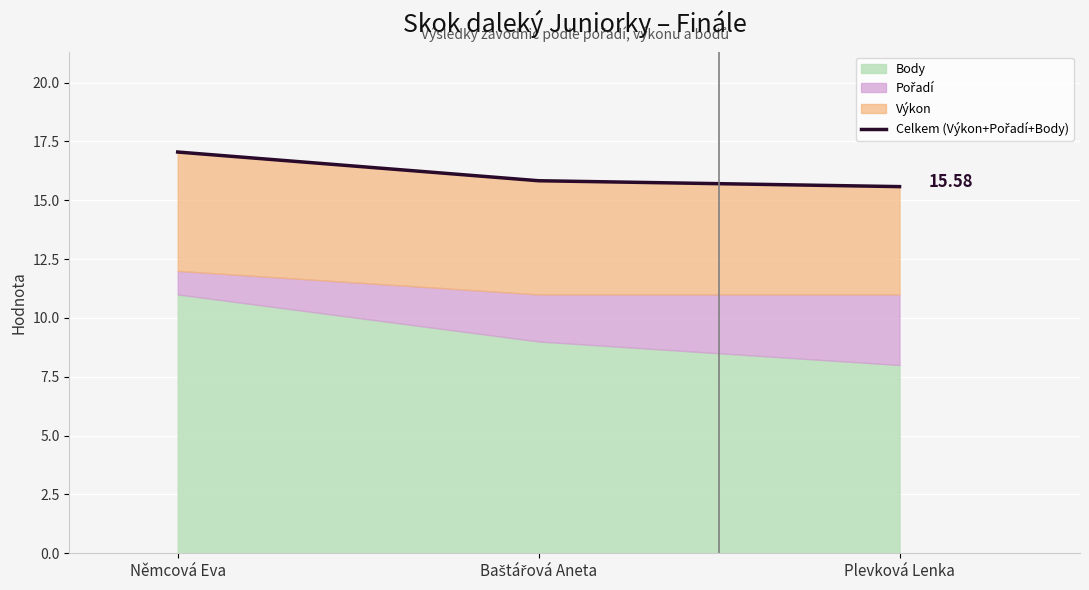

What is the difference between the maximum and minimum values?

1.5